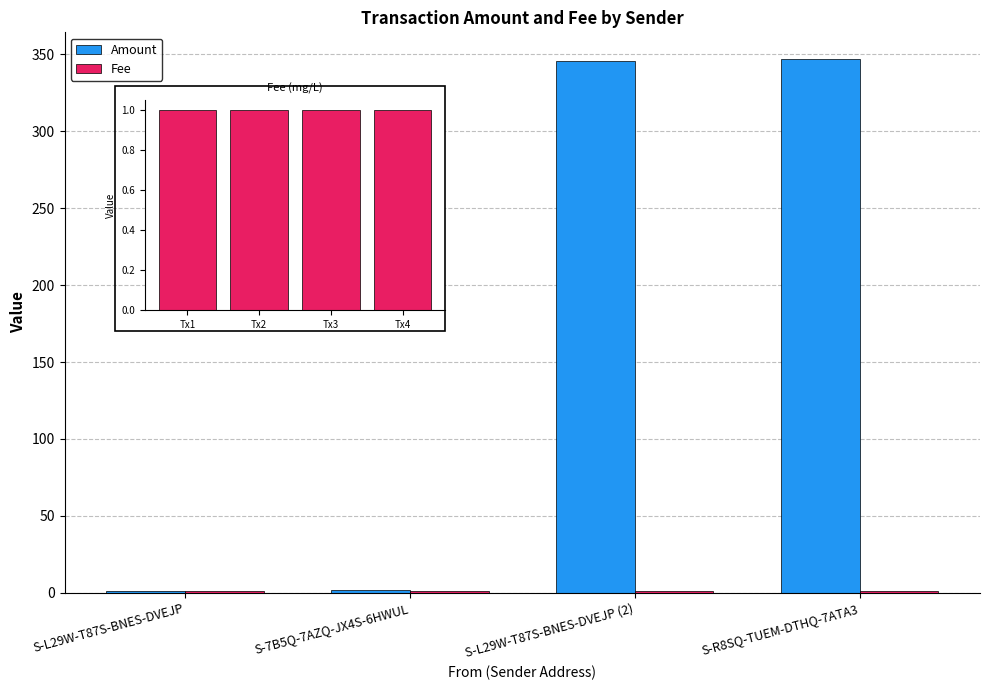

Are the bars horizontal?

No